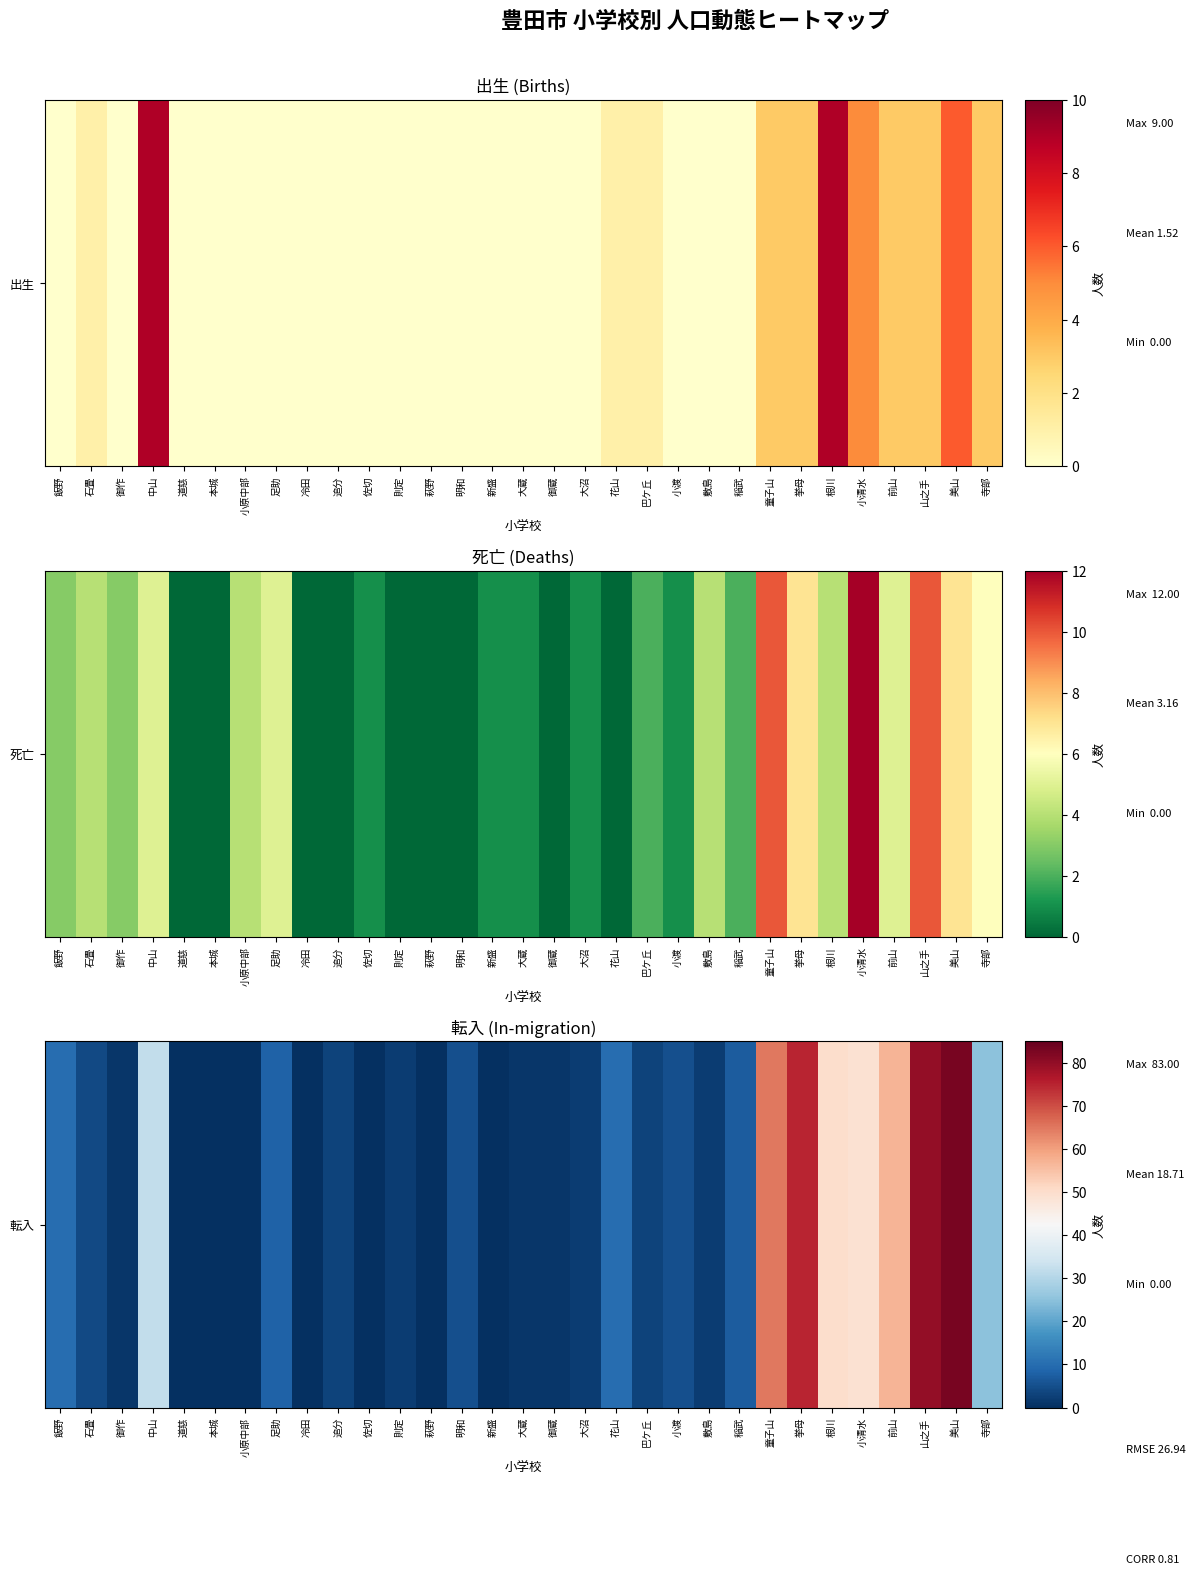

Reading left to right, what are all the values shown in this chart?

飯野=10	石畳=4	御作=1	中山=32	道慈=0	本城=0	小原中部=0	足助=8	冷田=0	追分=3	佐切=0	則定=2	萩野=0	明和=5	新盛=0	大蔵=1	御蔵=1	大沼=2	花山=10	巴ケ丘=3	小渡=5	敷島=2	稲武=7	童子山=65	挙母=75	根川=50	小清水=49	前山=57	山之手=80	美山=83	寺部=25